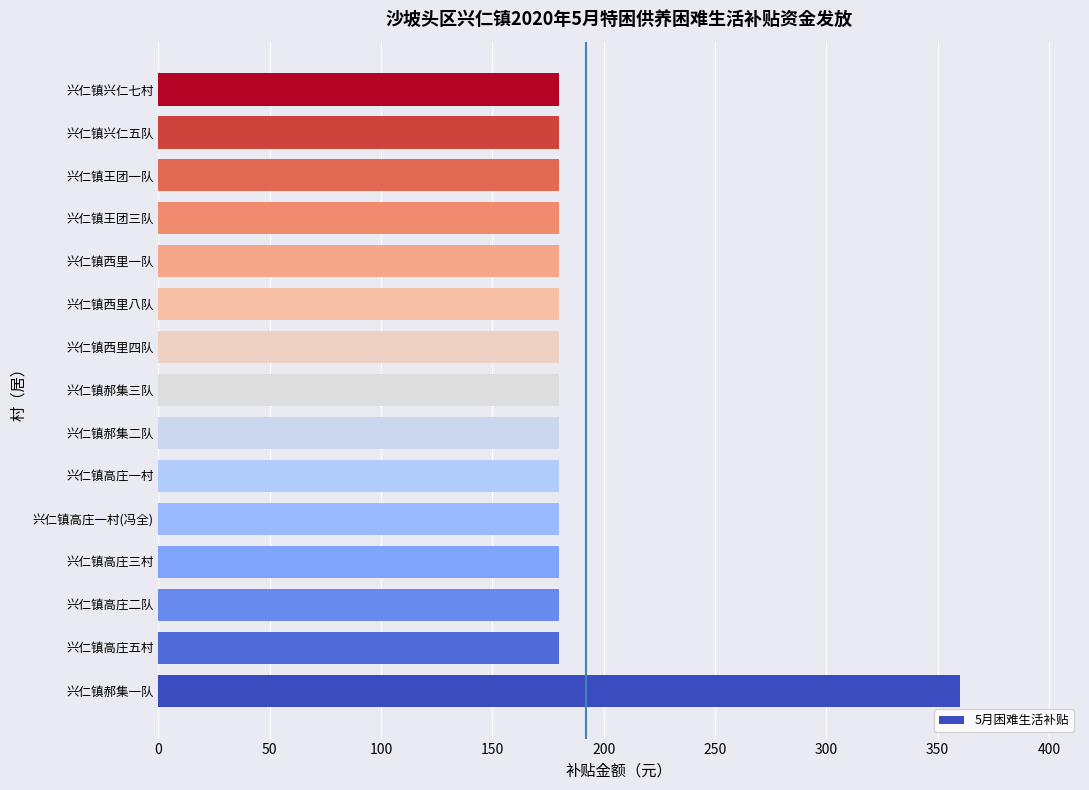

How many distinct data groups are displayed?

1